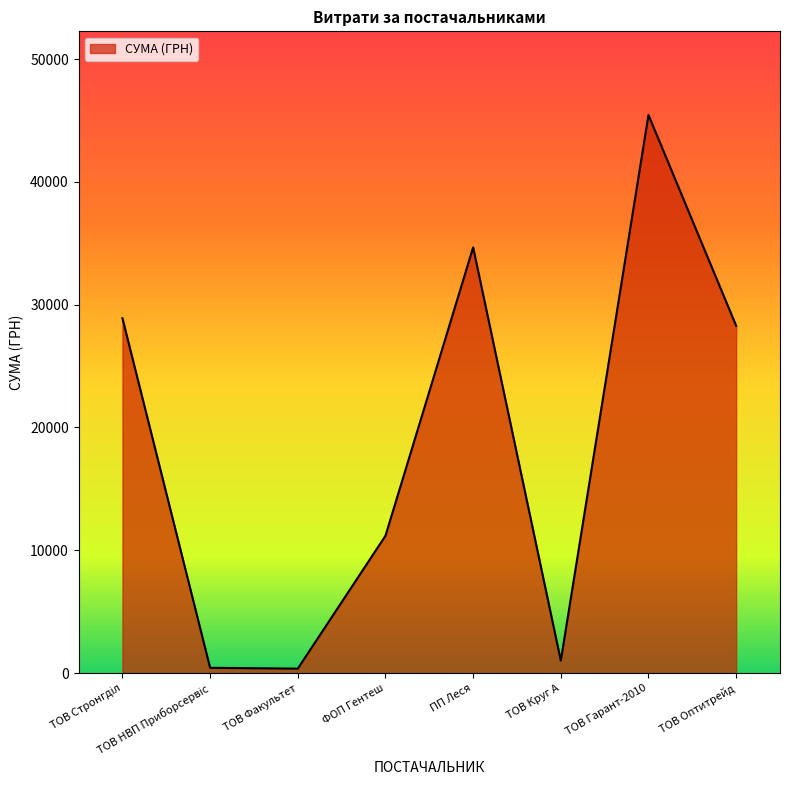

What is the sum of all values?

150277.6